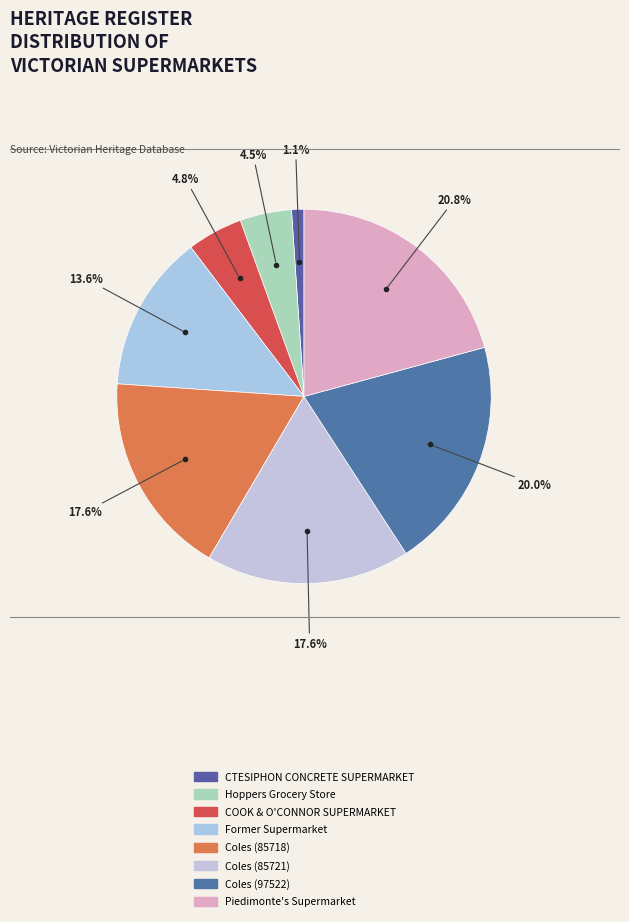

Count the number of slices in the pie.

8